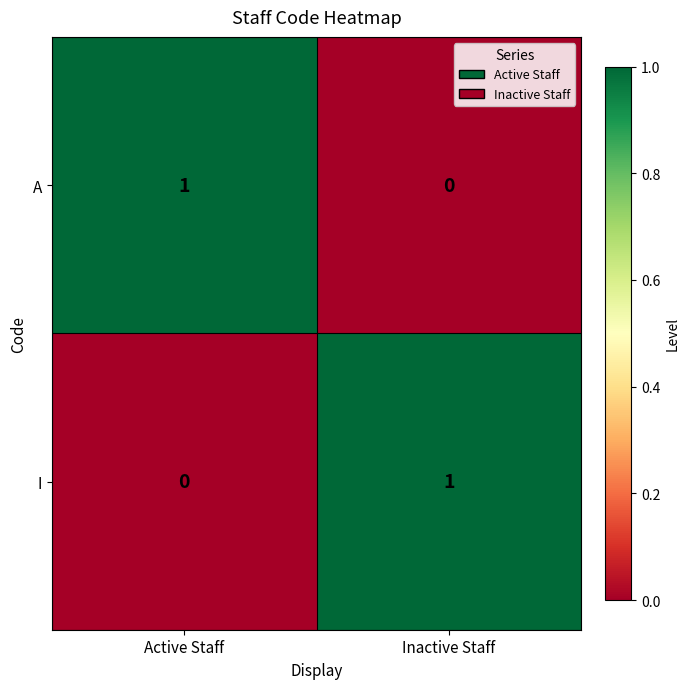

Reading right to left, list all the values displayed in this chart.

A: Inactive Staff=0	Active Staff=1
I: Inactive Staff=1	Active Staff=0